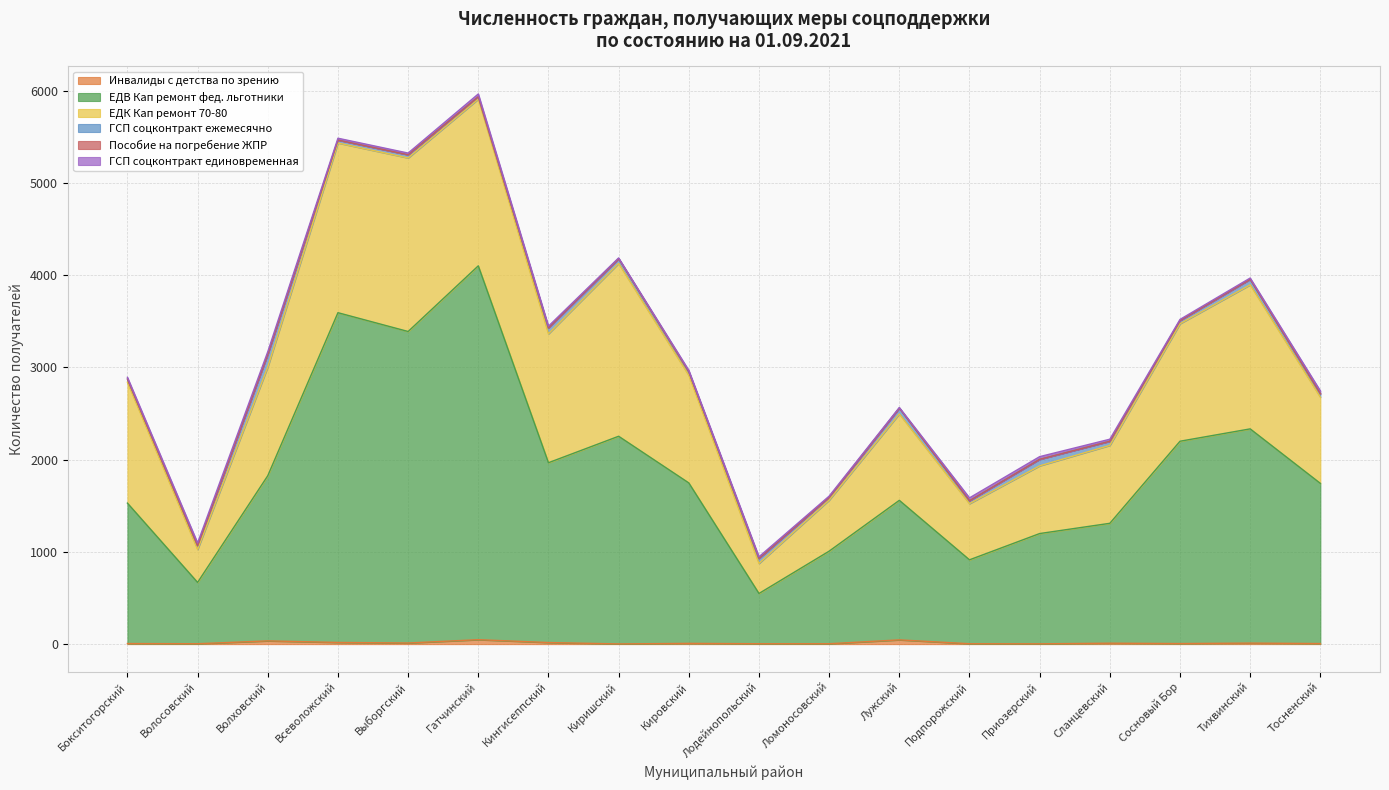

The ЕДВ Кап ремонт фед. льготники series shows 4054 at Гатчинский. True or false?

True